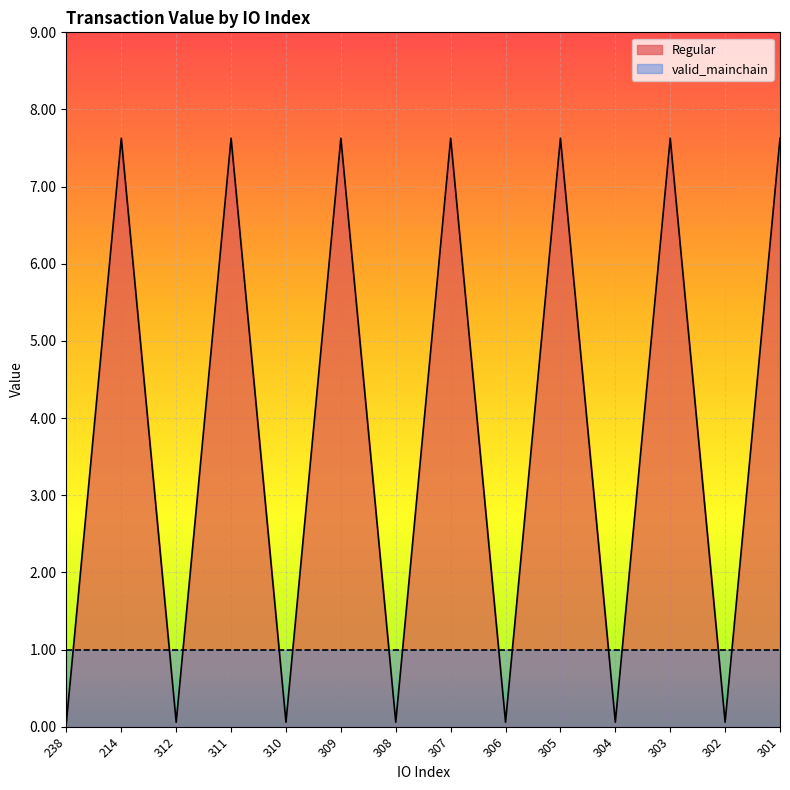

What is the average value?

3.8